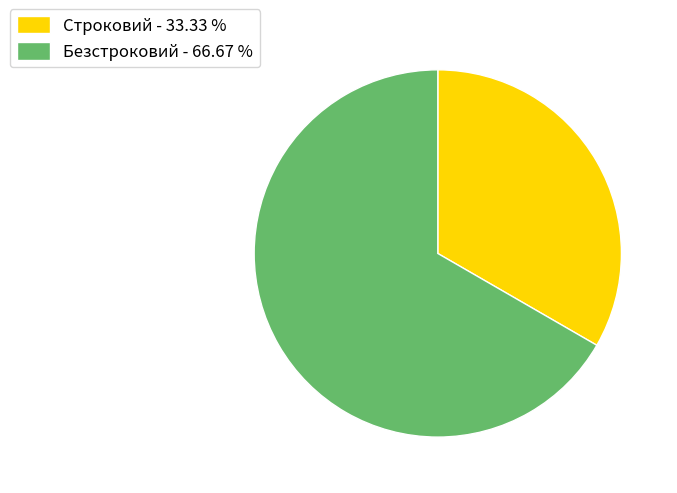

Count the number of slices in the pie.

2